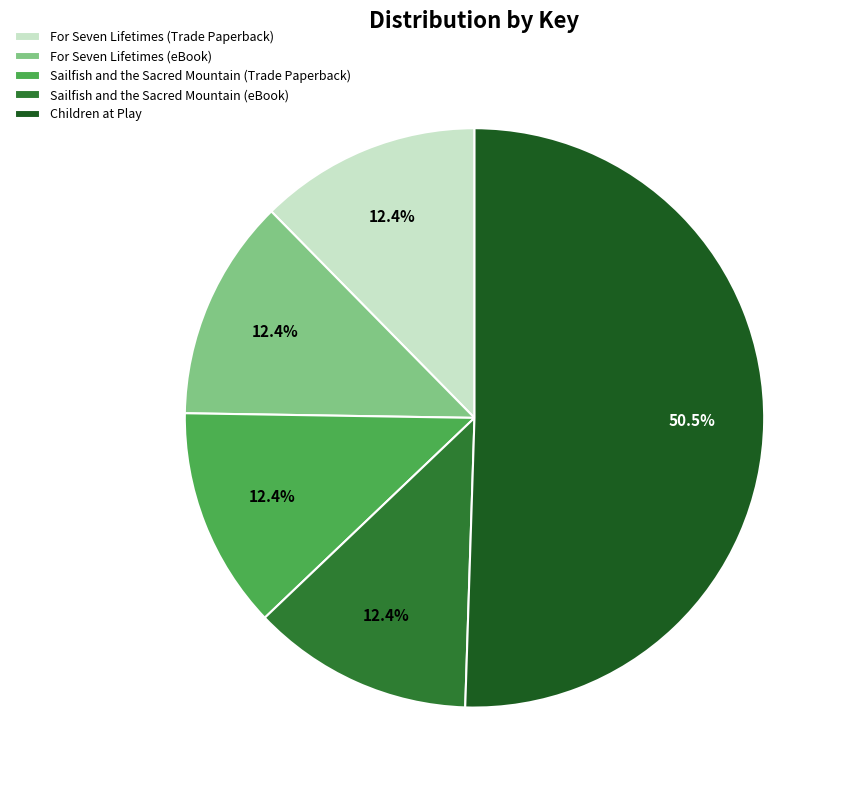

Combined, do For Seven Lifetimes (eBook) and Children at Play account for over 50%?

Yes